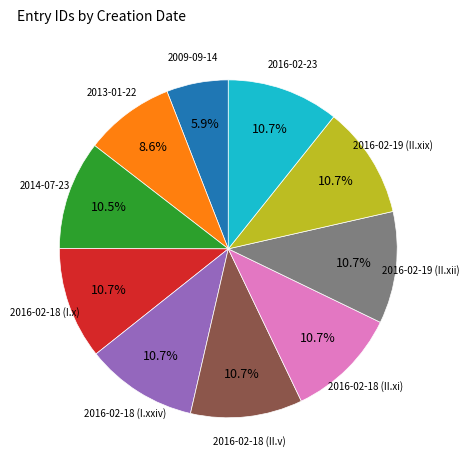

Is there a majority slice in this chart?

No